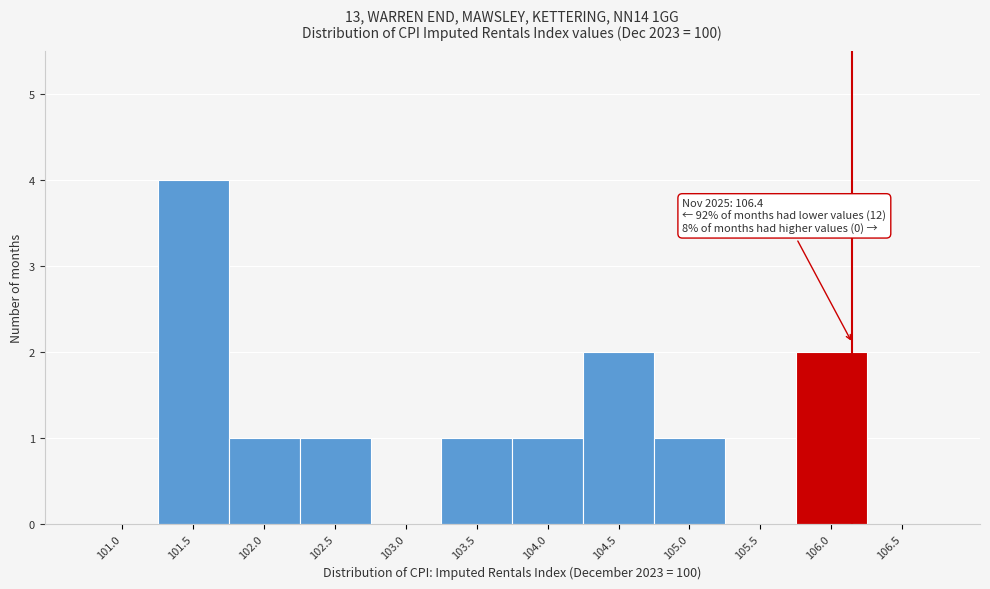

Reading right to left, transcribe all the data shown in this chart.

106.5=0	106.0=2	105.5=0	105.0=1	104.5=2	104.0=1	103.5=1	103.0=0	102.5=1	102.0=1	101.5=4	101.0=0